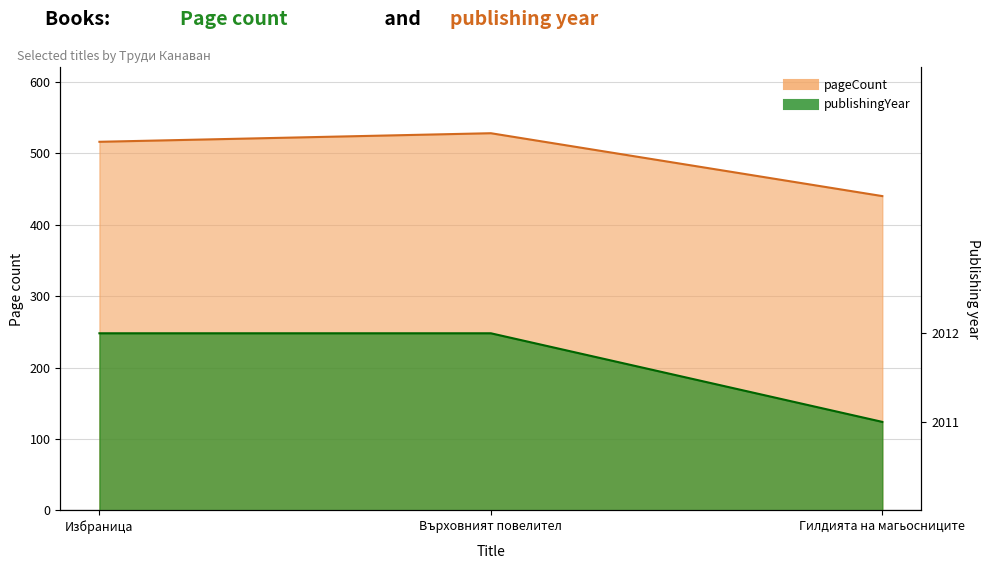

At Върховният повелител, list the series in order from largest to smallest.

pageCount, publishingYear